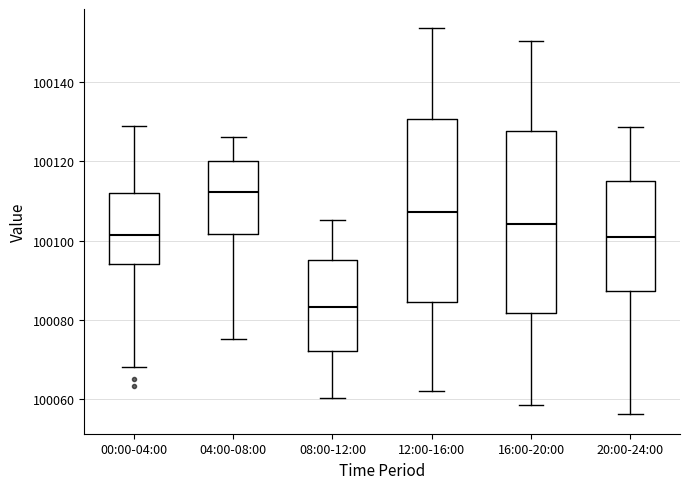

Reading left to right, transcribe this box plot: for each box, give where its median line is, the range the box spans, and where its two whiskers end, as read against the y-axis. The values are not printed on the chart, so give them approximately, as read against the axis.

00:00-04:00: median 100102, box 100094 to 100112, whiskers 100068 to 100128
04:00-08:00: median 100112, box 100102 to 100120, whiskers 100076 to 100126
08:00-12:00: median 100084, box 100072 to 100096, whiskers 100060 to 100106
12:00-16:00: median 100108, box 100084 to 100130, whiskers 100062 to 100154
16:00-20:00: median 100104, box 100082 to 100128, whiskers 100058 to 100150
20:00-24:00: median 100100, box 100088 to 100114, whiskers 100056 to 100128